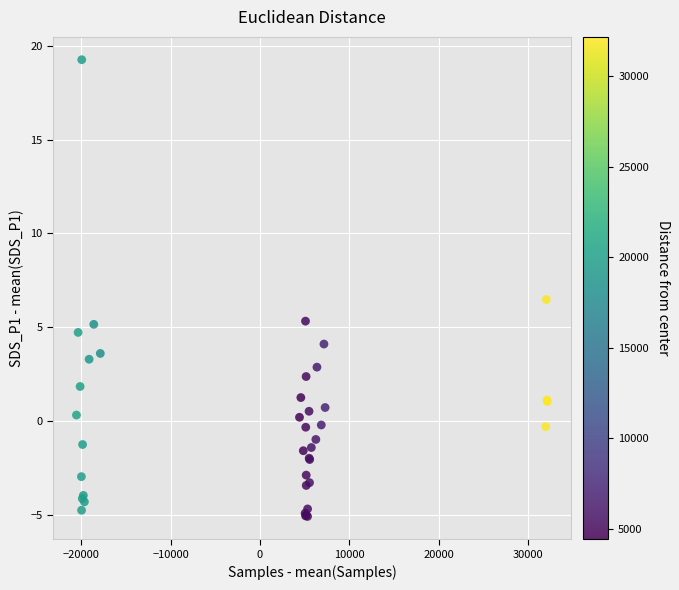

What Y value in the scatter plot is closest to 7?

6.5